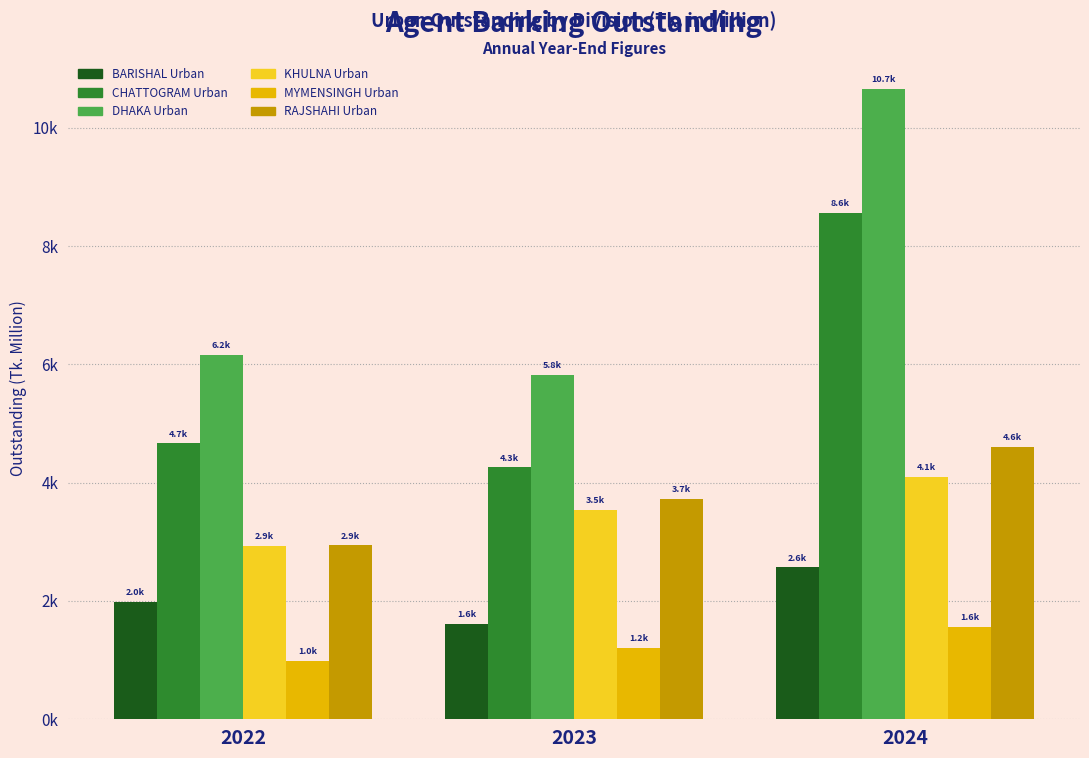

What is the lowest value of the DHAKA Urban series?

5821.7